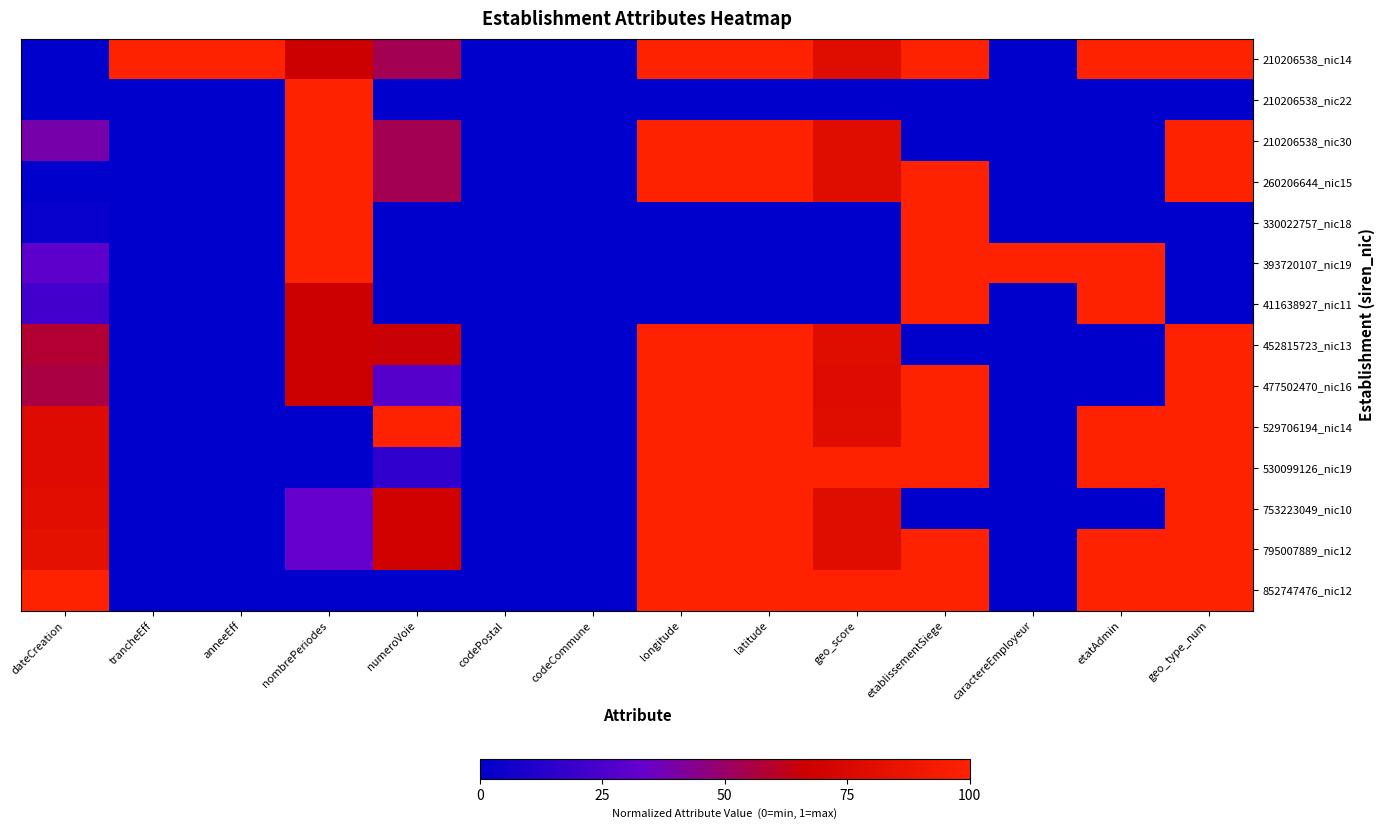

At how many categories does at least one series exceed 0?

12